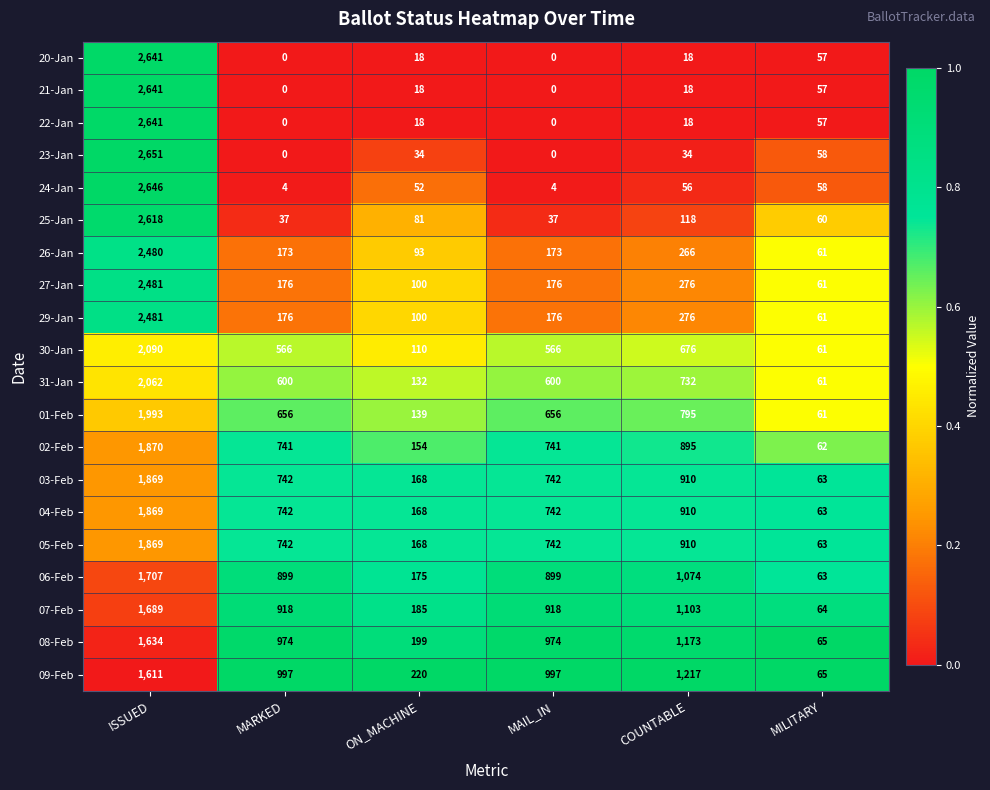

At which label does 30-Jan reach its peak?

ISSUED